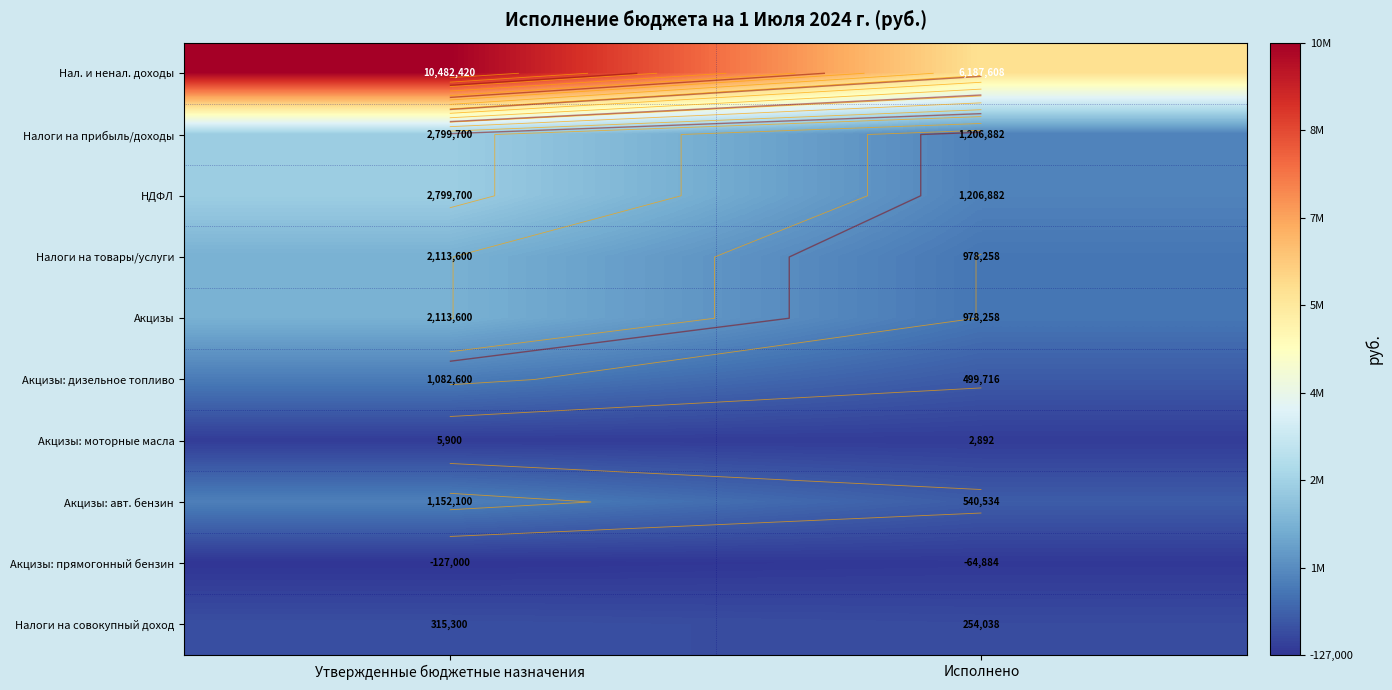

What is the smallest value displayed?

-127000.0